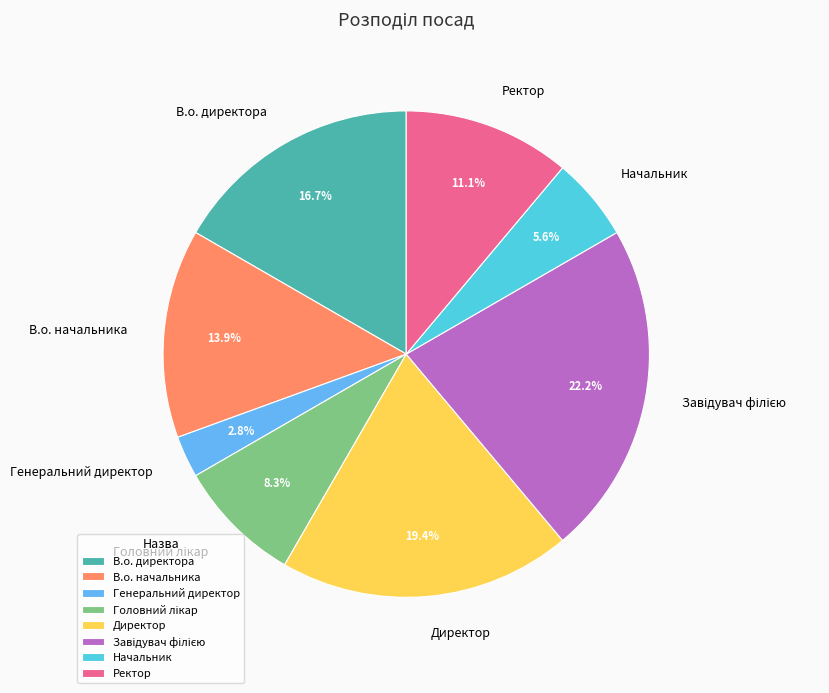

Combined, do Директор and Генеральний директор account for over 50%?

No